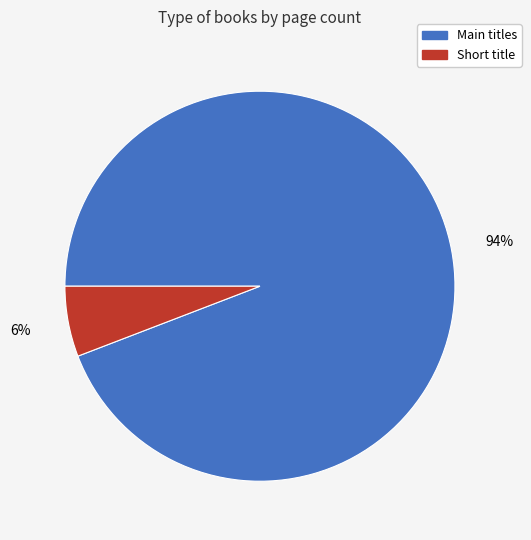

Is there a majority slice in this chart?

Yes